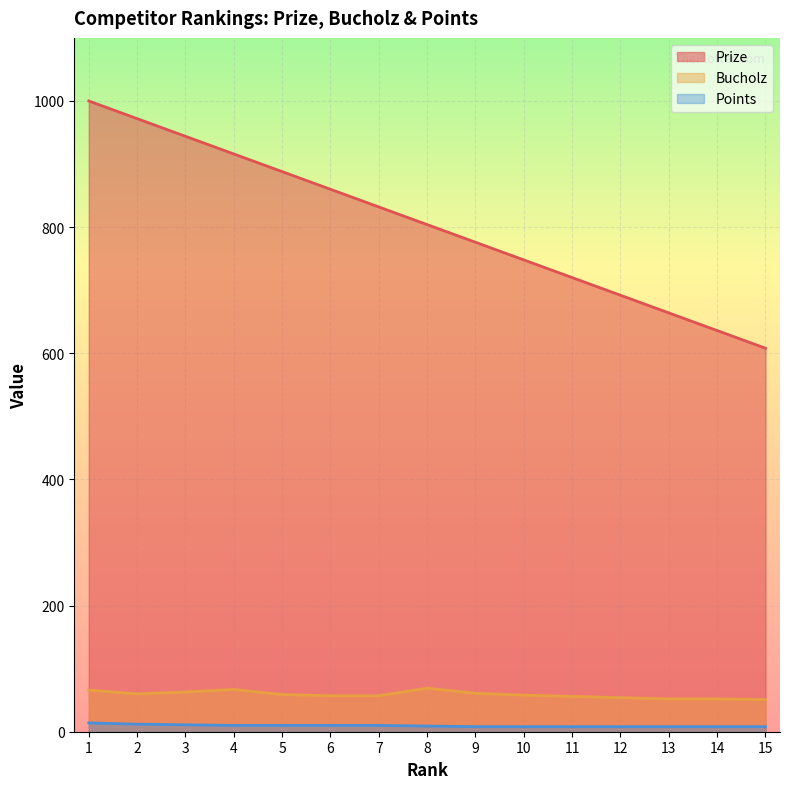

What is the value of the Points point at the 4th from the left?

10